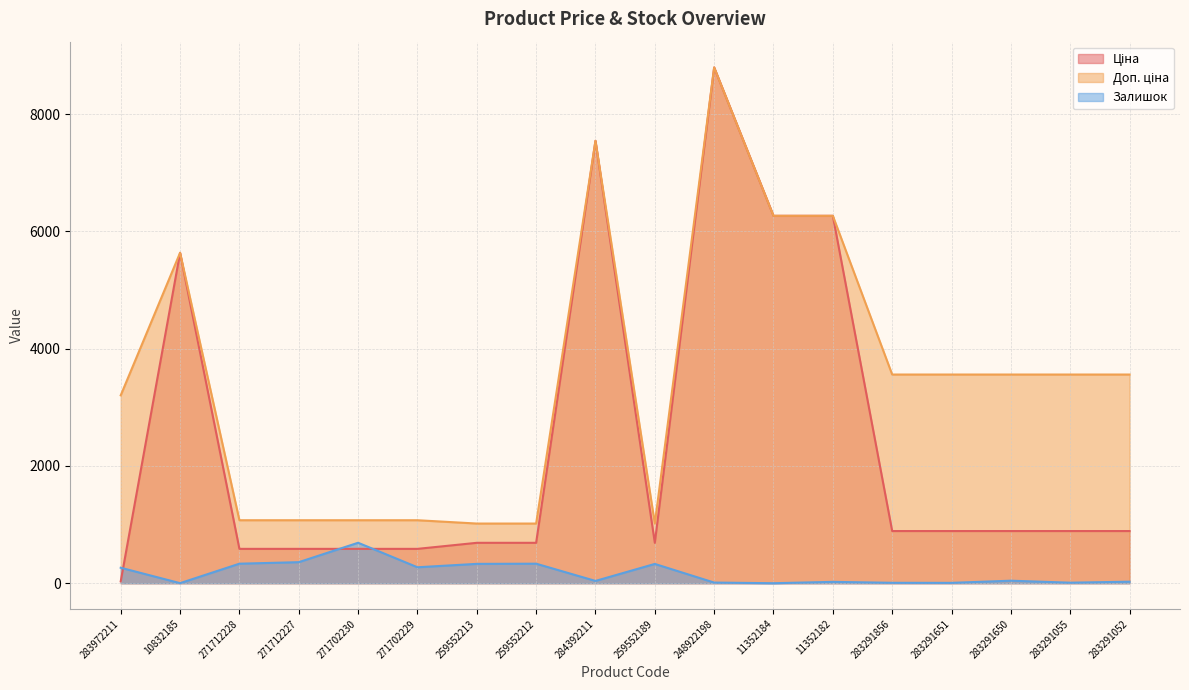

Is it true that Ціна equals 3629.6 at 11352184?

False